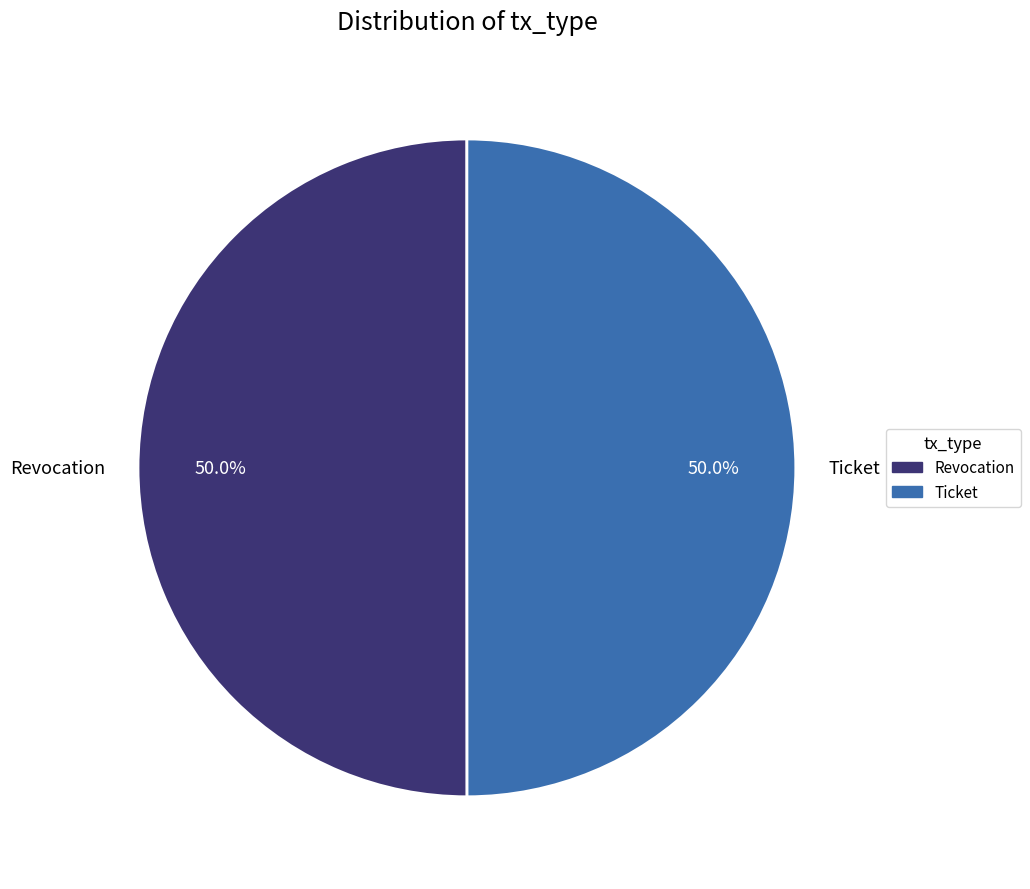

Do Revocation and Ticket together represent more than half of the pie?

Yes